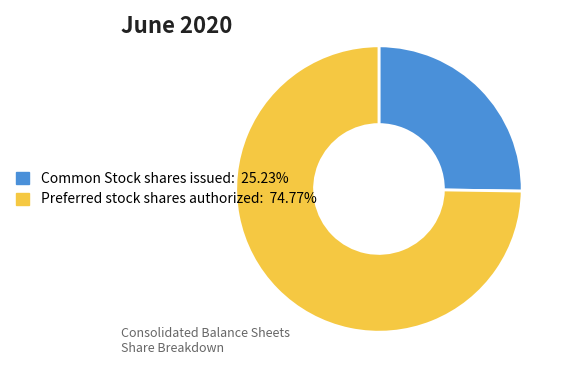

Is there a majority slice in this chart?

Yes